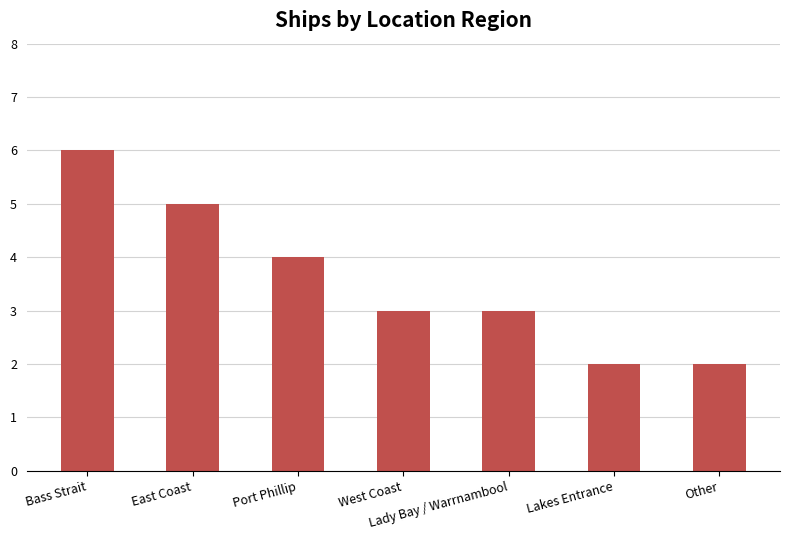

What is the value of the 7th bar from the left?

2